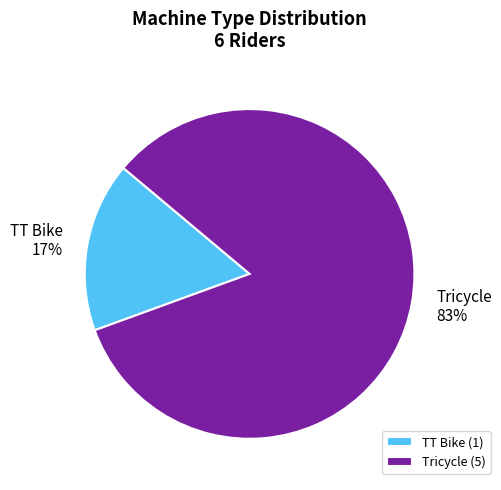

True or false: TT Bike accounts for 28% of the total.

False